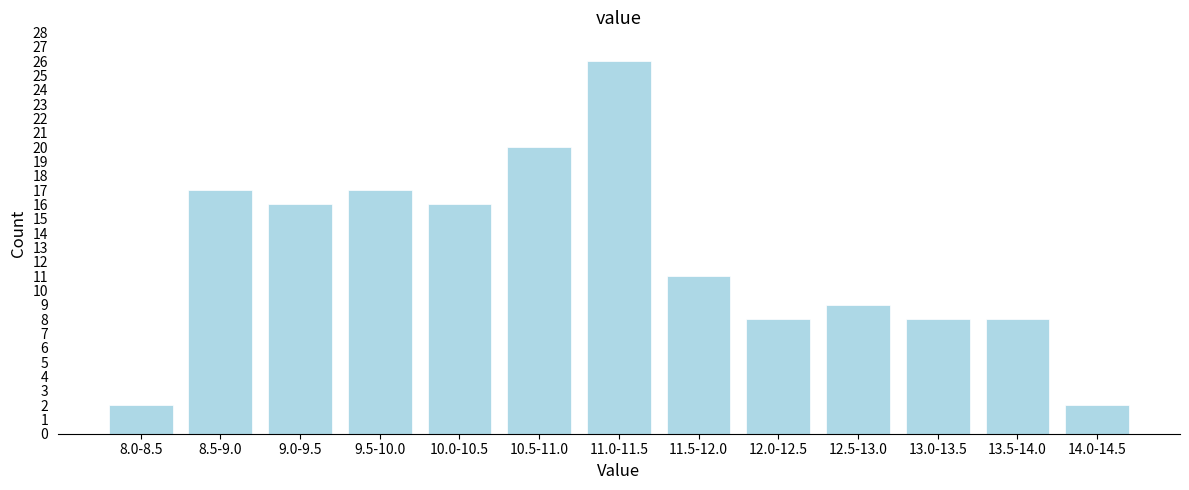

Reading right to left, list all the values displayed in this chart.

2	8	8	9	8	11	26	20	16	17	16	17	2